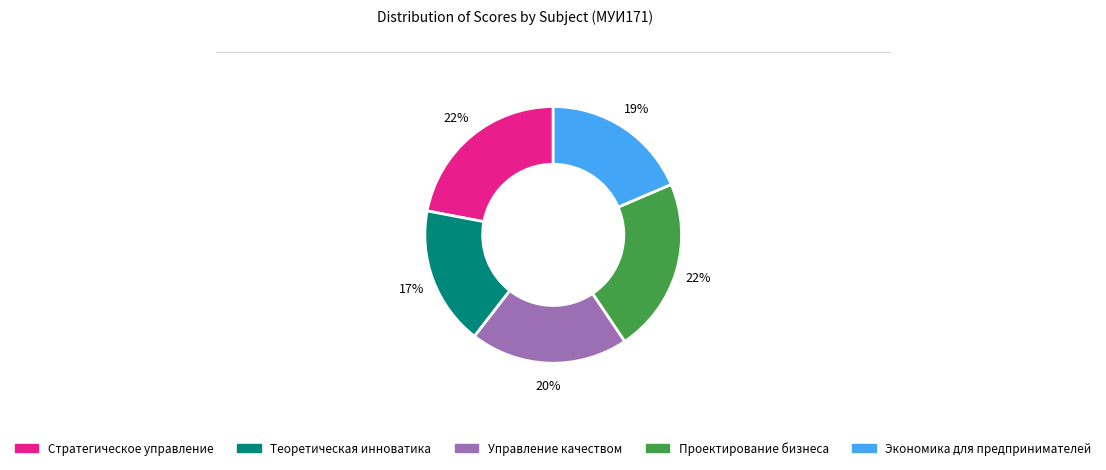

Count the number of slices in the pie.

5